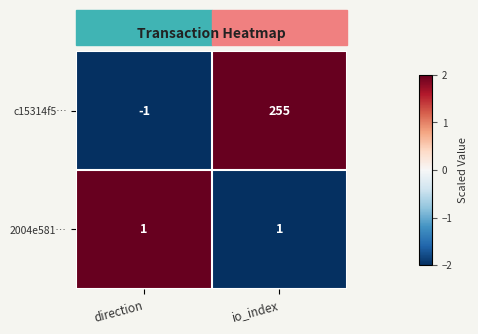

What is the sum of the c15314f5… values at direction and io_index?

254